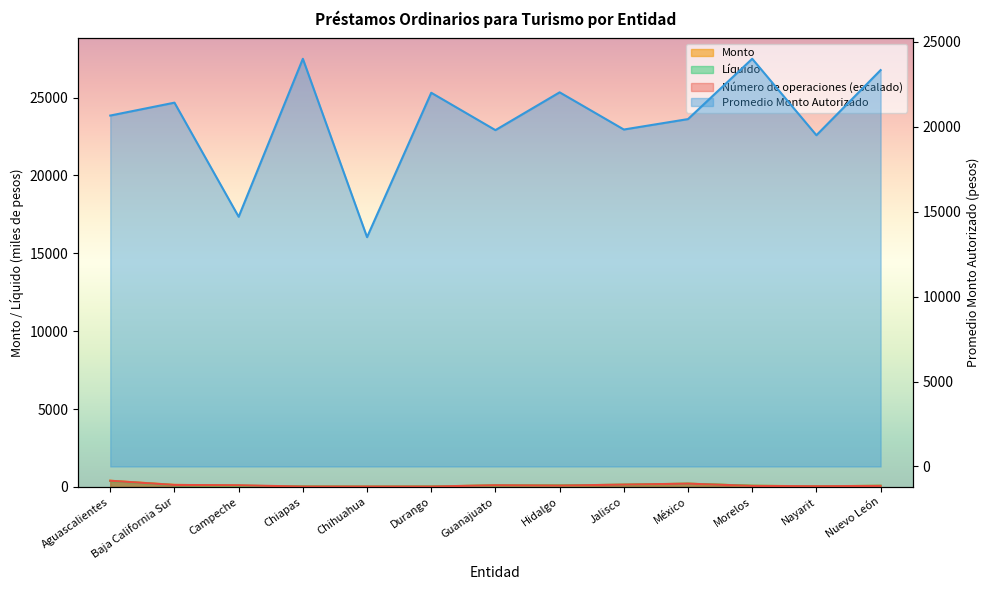

True or false: Promedio Monto Autorizado and Número de operaciones intersect in this chart.

False